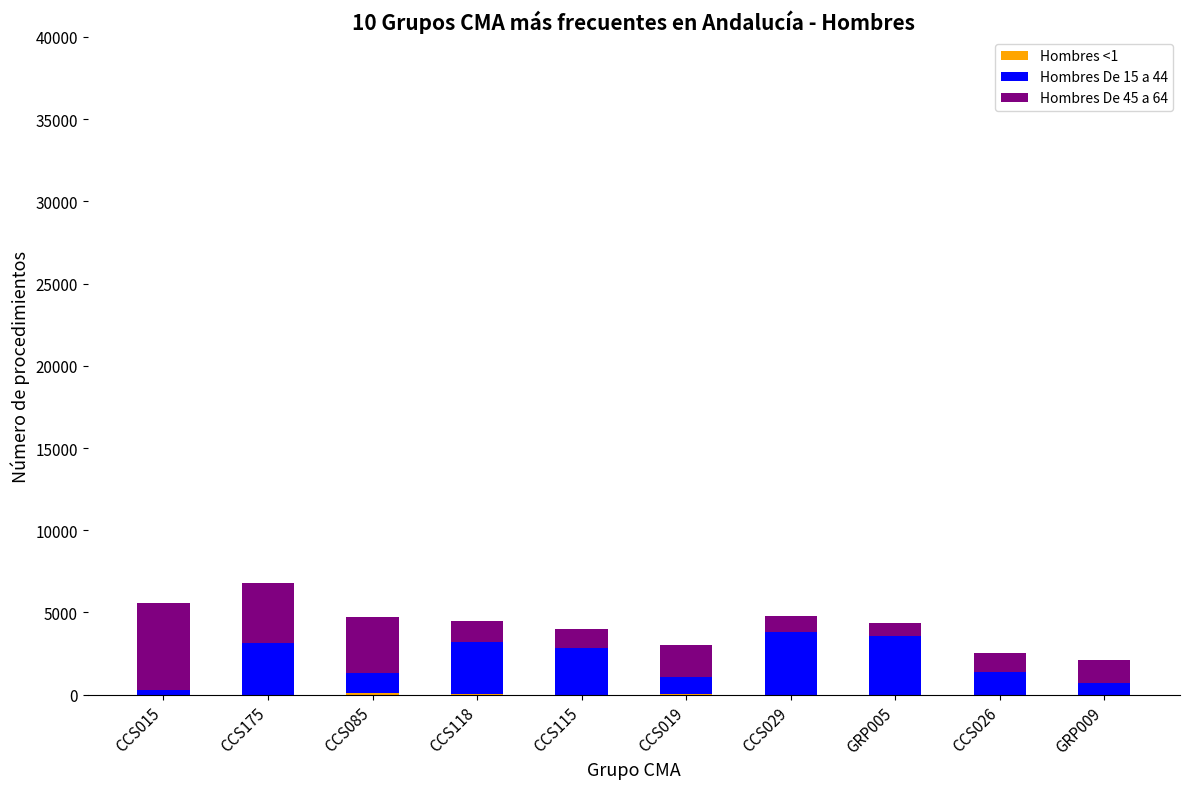

At which category is the sum across all series the highest?

CCS175